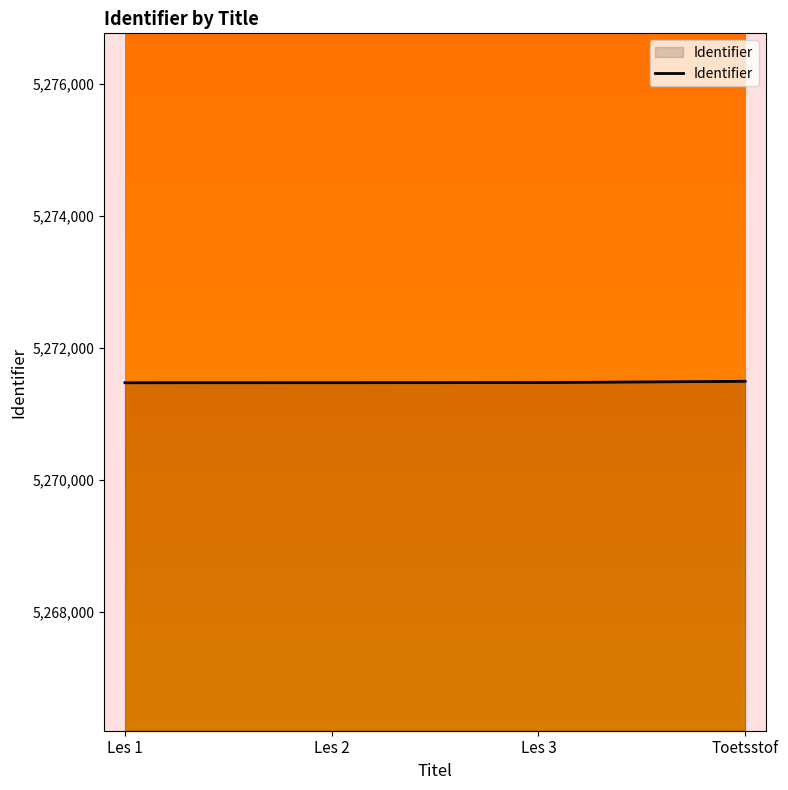

What is the greatest value displayed?

5271497